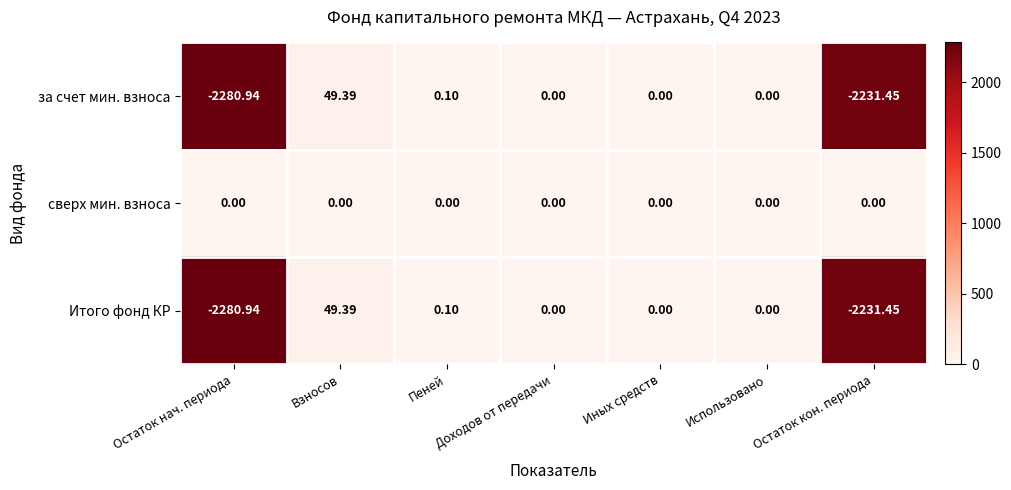

Which label corresponds to the largest value in the chart?

Взносов